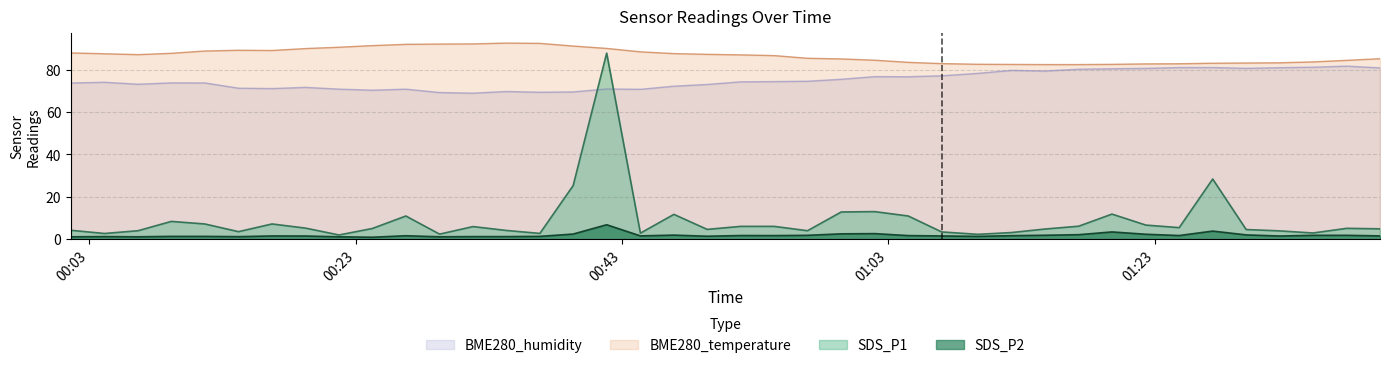

At which category does SDS_P1 reach its first local valley?

2022/07/26 00:04:08